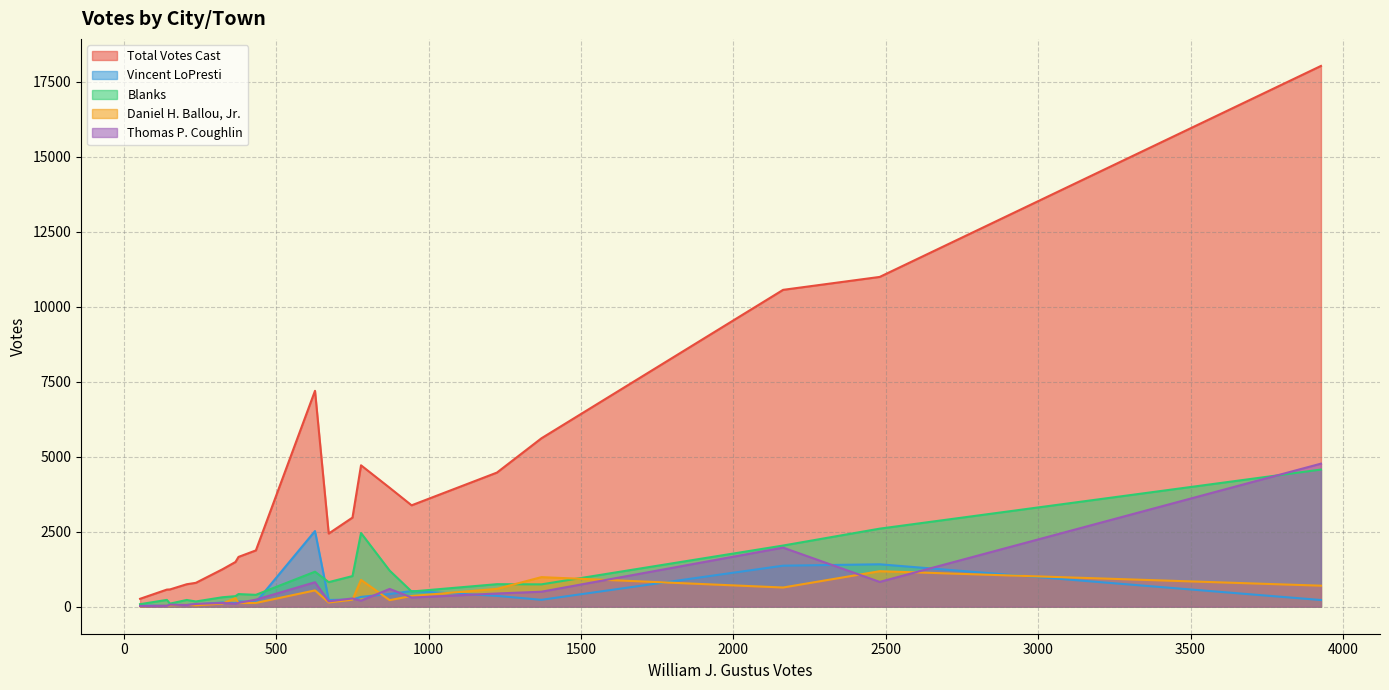

What is the greatest value displayed?

18025